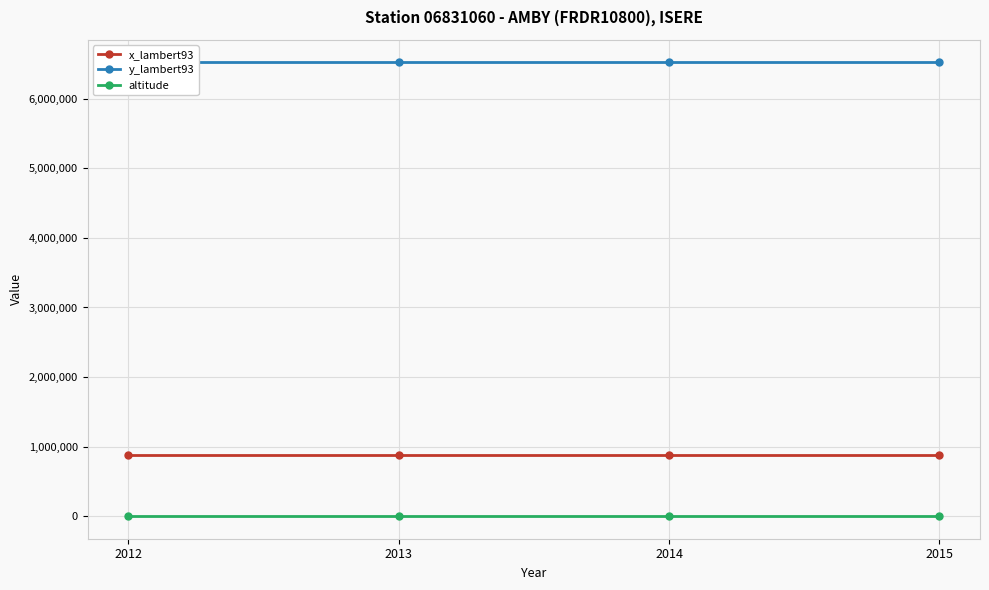

What is the total value across all series at 2014?

7402565